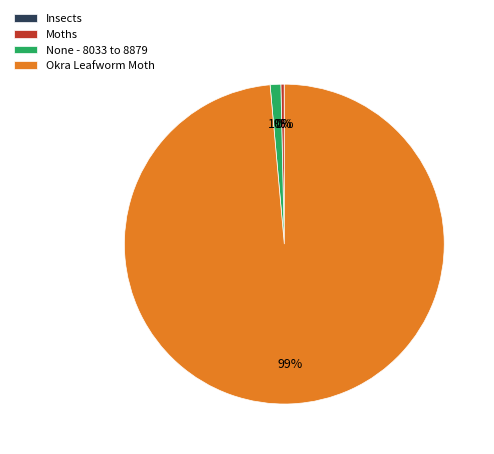

To the nearest percent, what percentage of the pie is None - 8033 to 8879?

1%